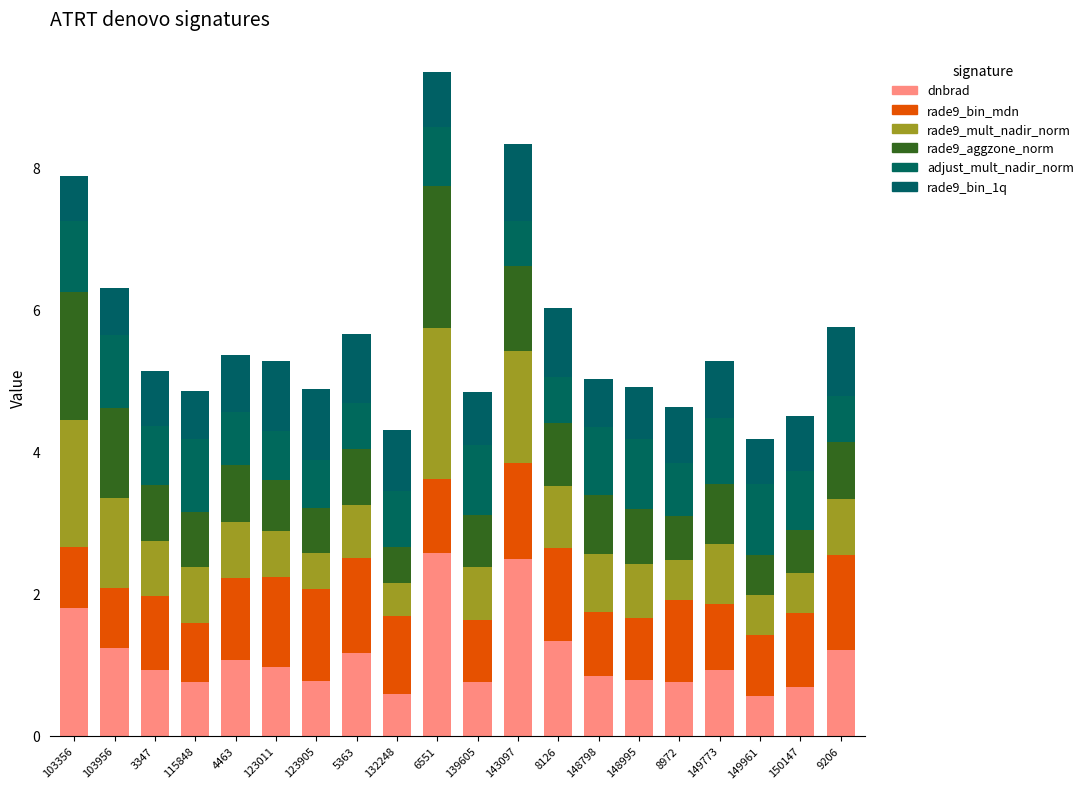

Rank the series at 148995 from lowest to highest value.

rade9_bin_1q, rade9_mult_nadir_norm, rade9_aggzone_norm, dnbrad, rade9_bin_mdn, adjust_mult_nadir_norm